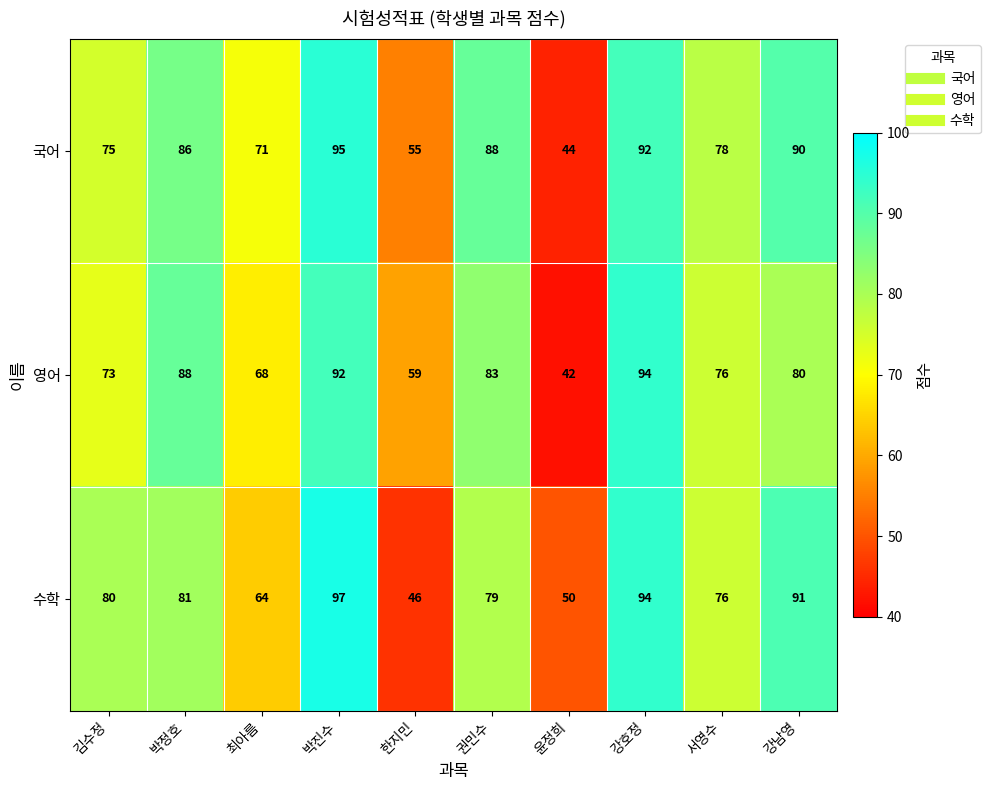

How many data points in 영어 are less than 80?

5